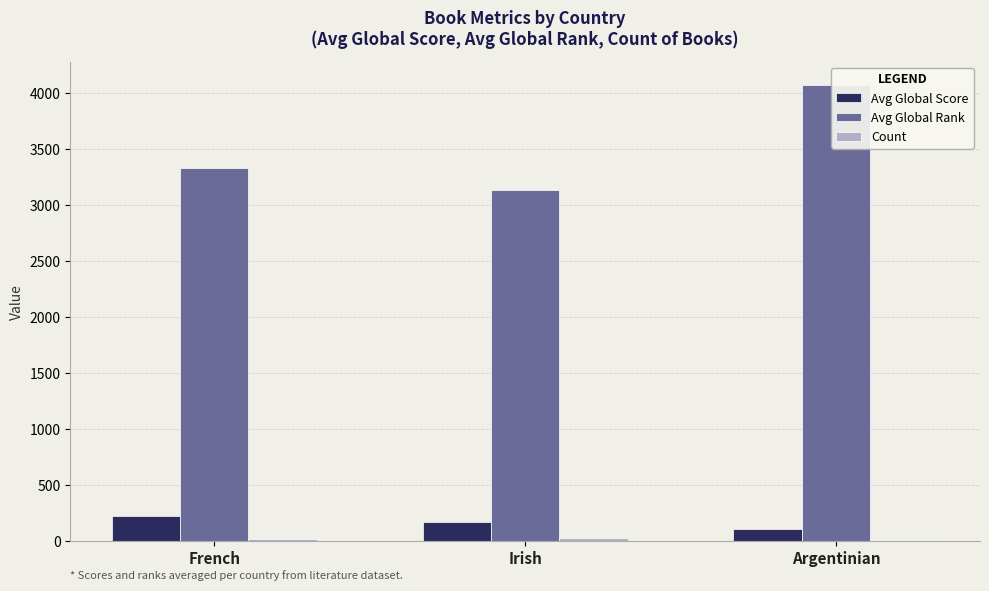

Which series changed the most between French and Argentinian?

Avg Global Rank